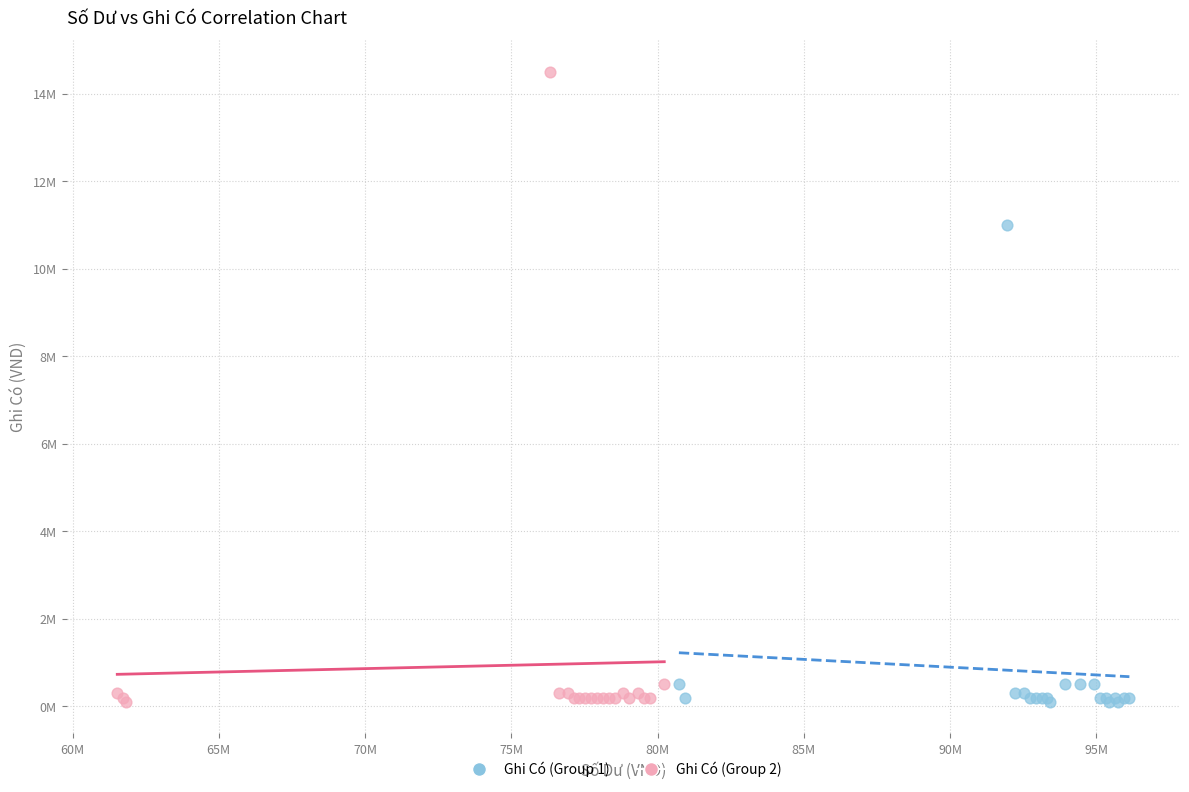

What are all the series names shown in the legend?

Ghi Có (Group 1), Ghi Có (Group 2)